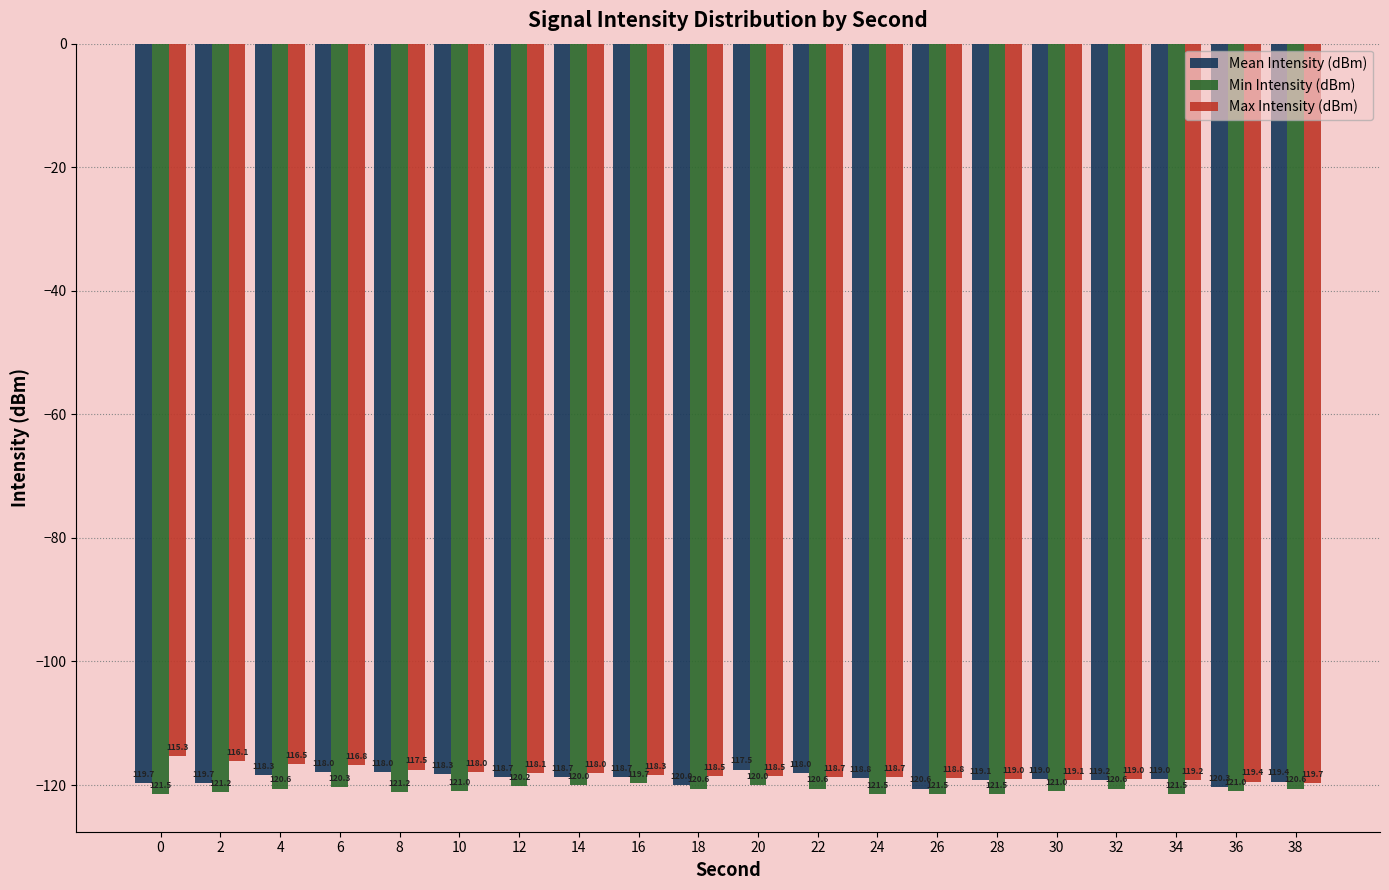

How many bars are there in total?

60